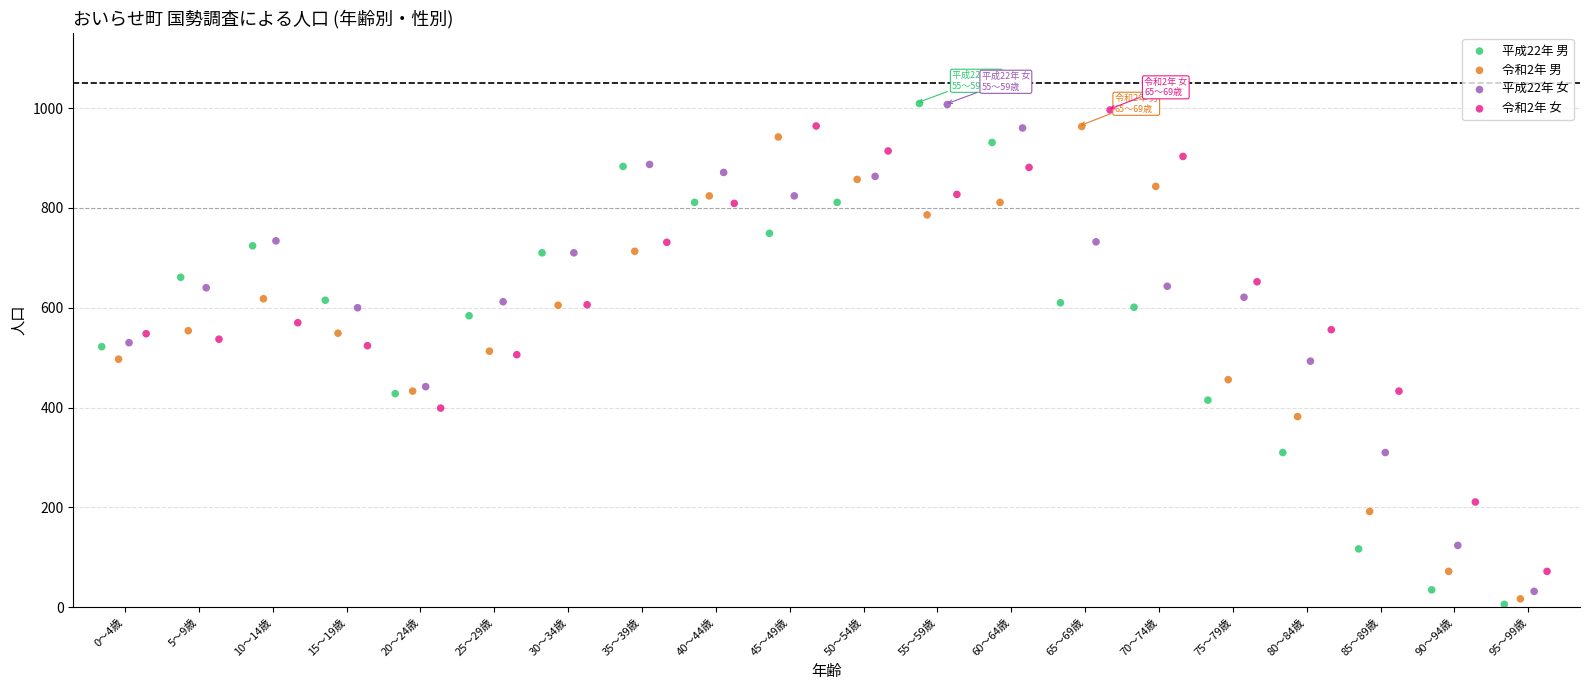

What are all the series names shown in the legend?

平成22年 男, 令和2年 男, 平成22年 女, 令和2年 女